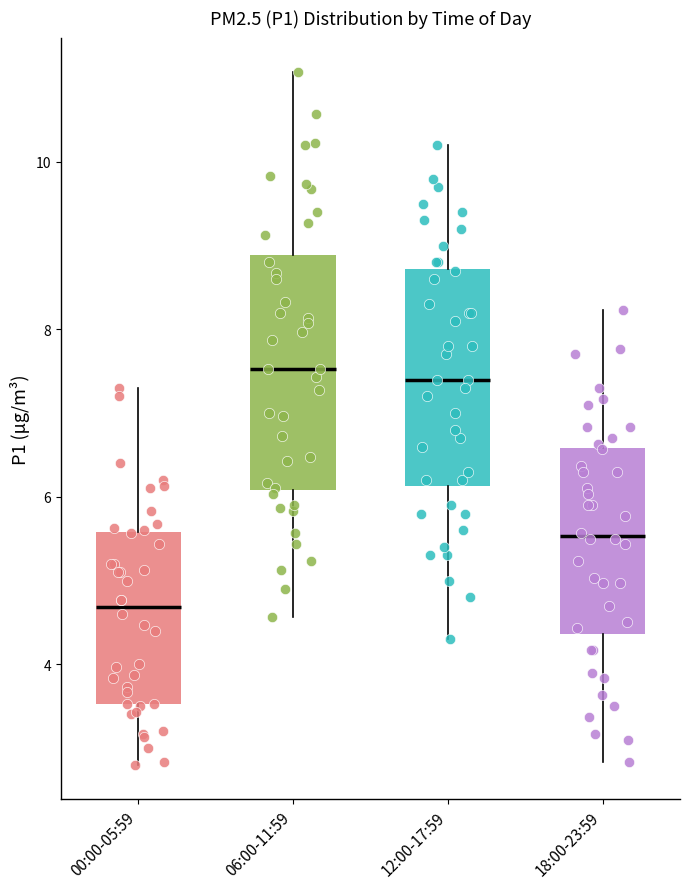

Comparing the boxes themselves (not the whiskers), which one is the tallest?

06:00-11:59